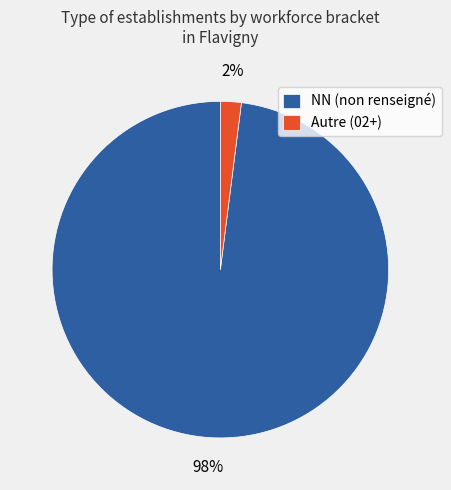

Is the sum of NN (non renseigné) and Autre (02+) greater than half?

Yes